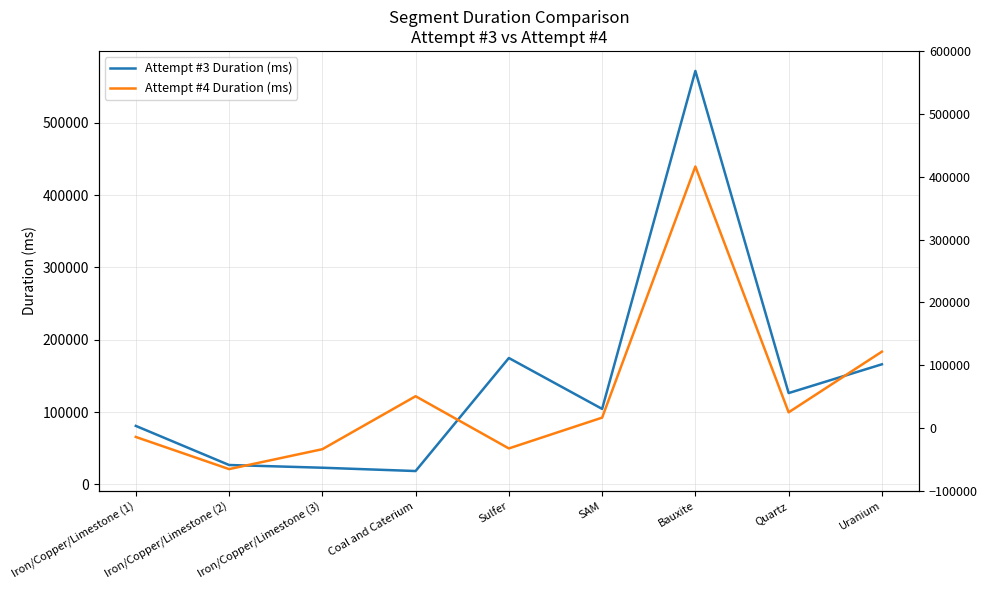

What is the label of the 3rd point from the left?

Iron/Copper/Limestone (3)